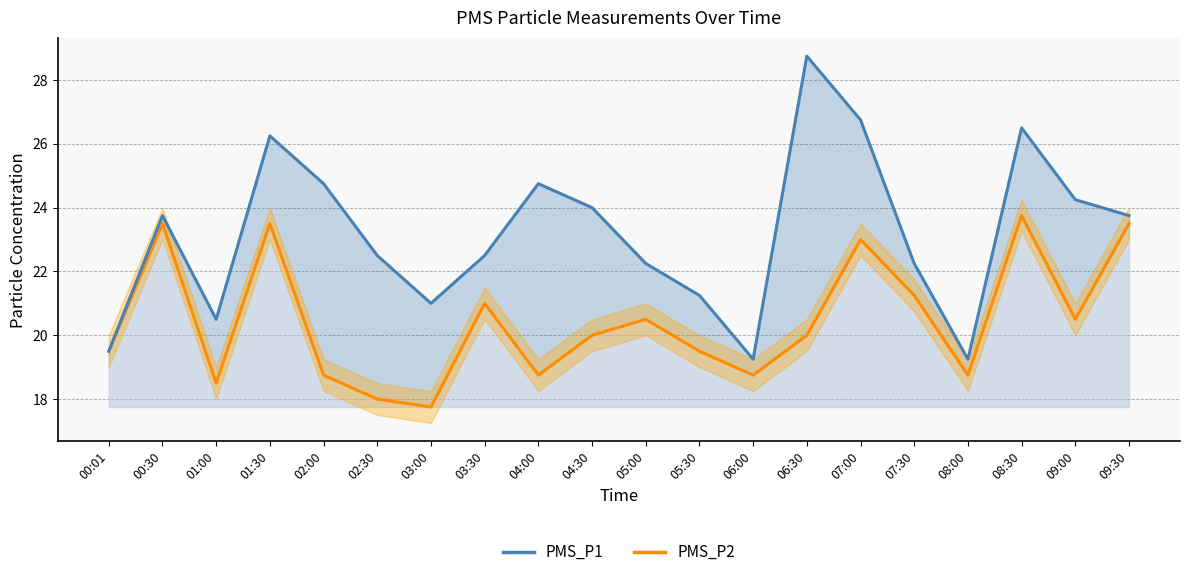

True or false: PMS_P1 line has more than 0 points higher than both neighbors.

True